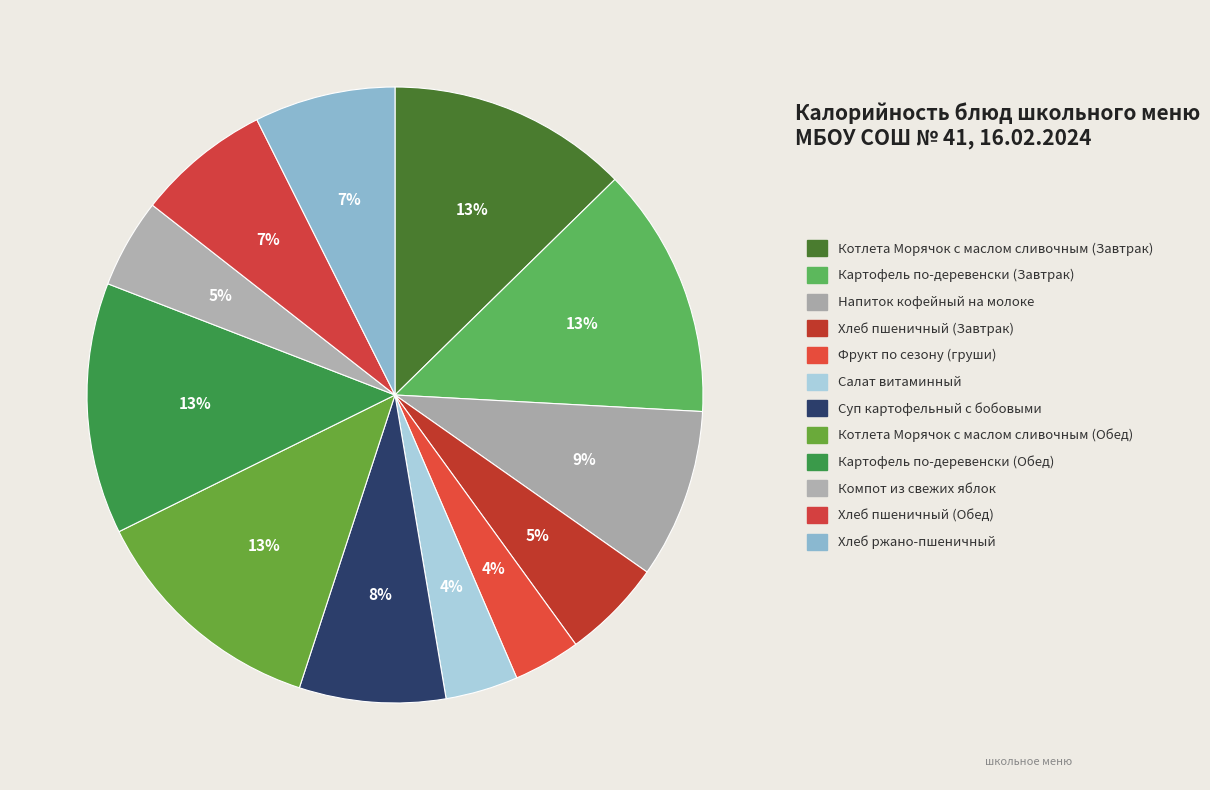

Which slice is the largest?

Картофель по-деревенски (Завтрак)